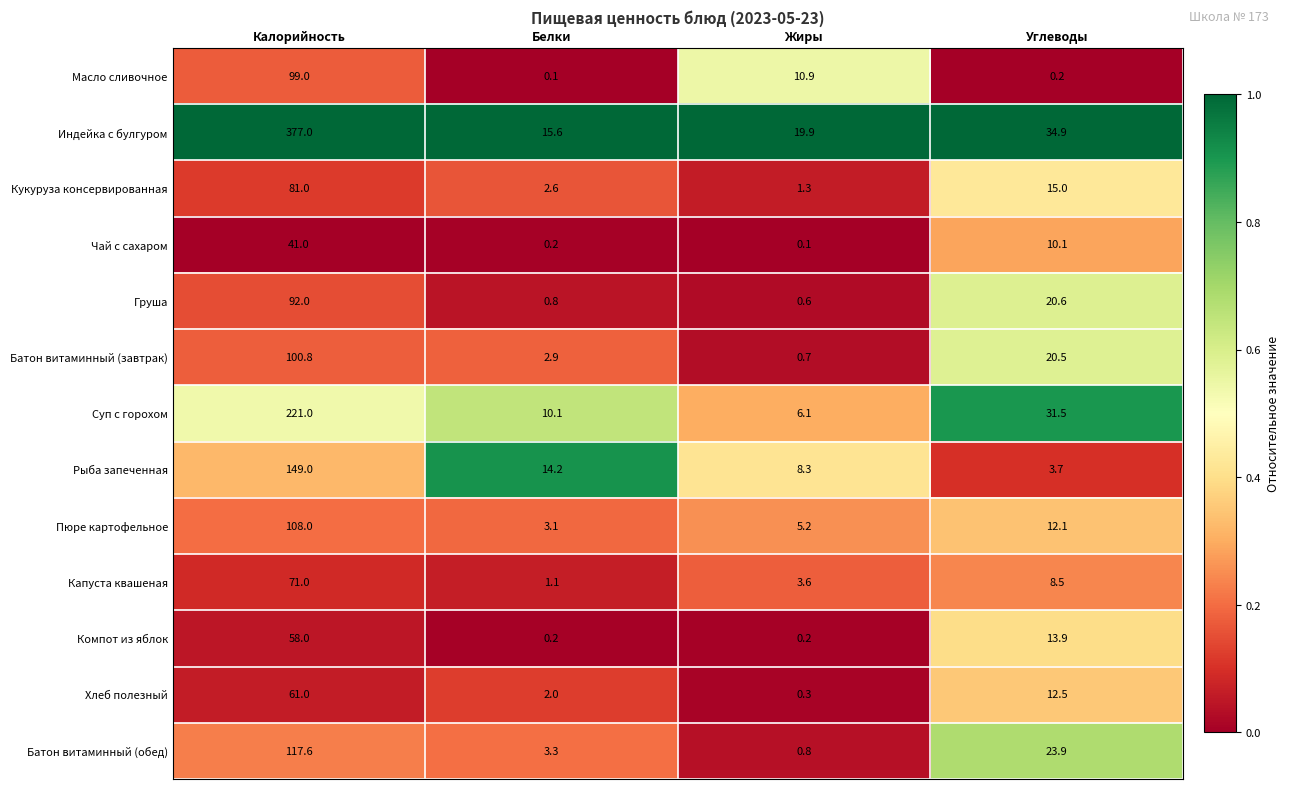

What is the maximum value shown in the chart?

377.0